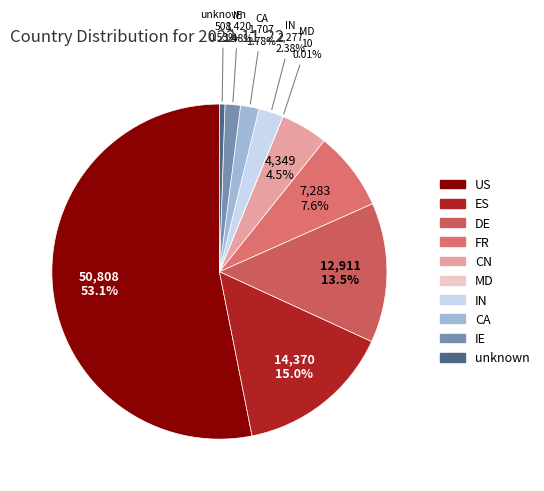

Which slice is the largest?

US